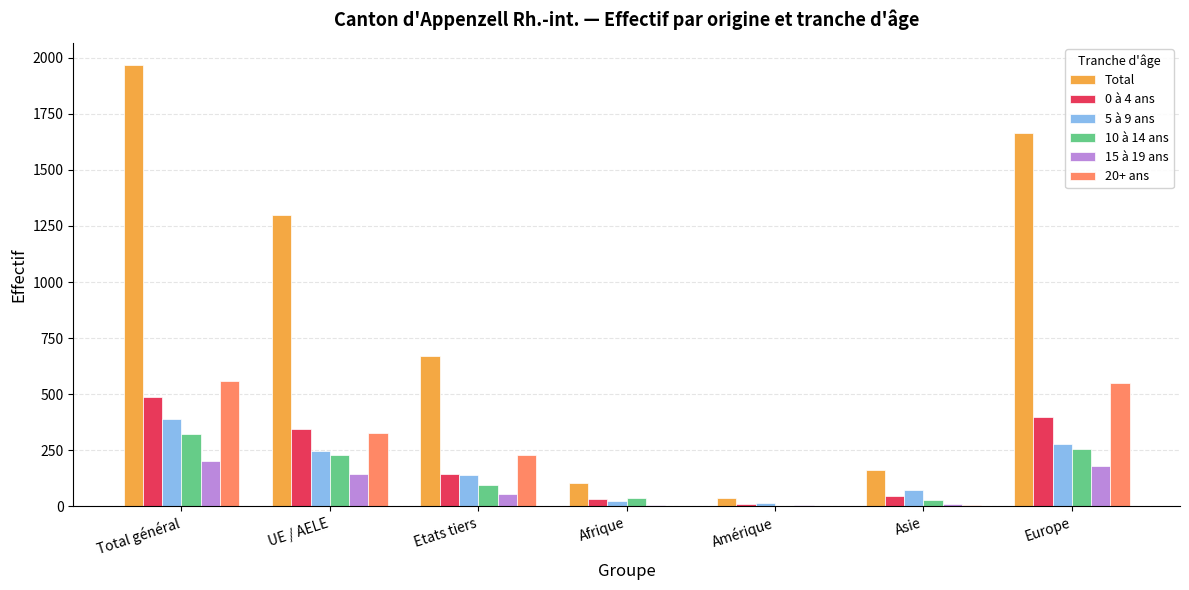

What is the spread (max minus min) of values at Etats tiers?

612